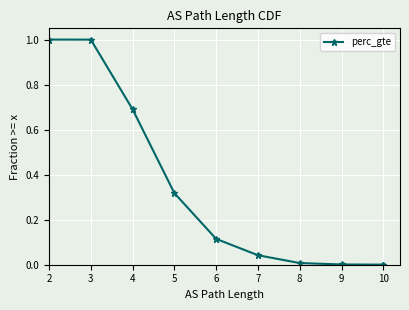

Between 2 and 7, which is larger?

2